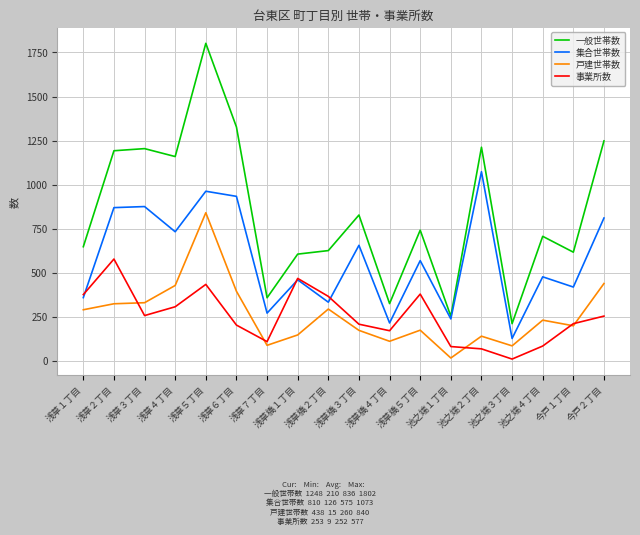

What is the greatest value displayed?

1802